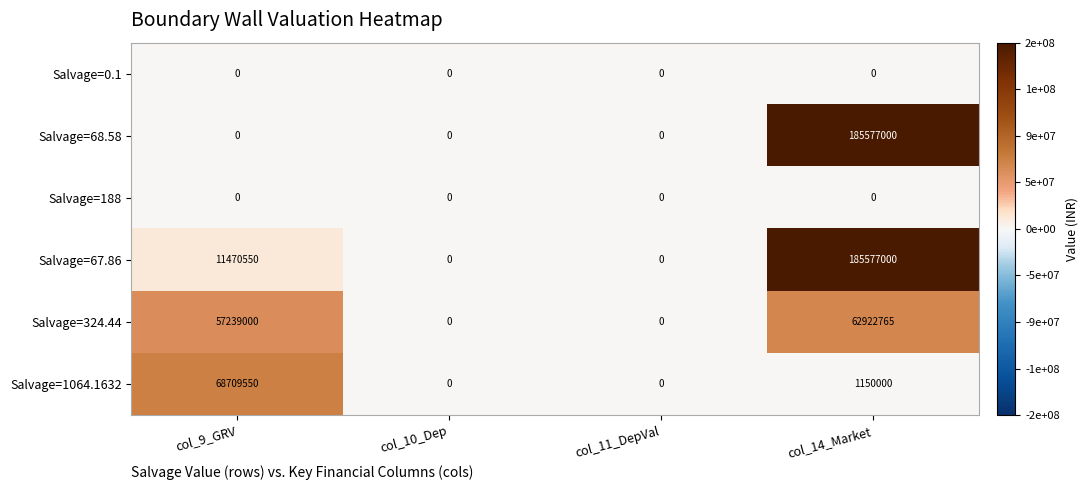

The Salvage=324.44 series shows 0 at col_11_DepVal. True or false?

True